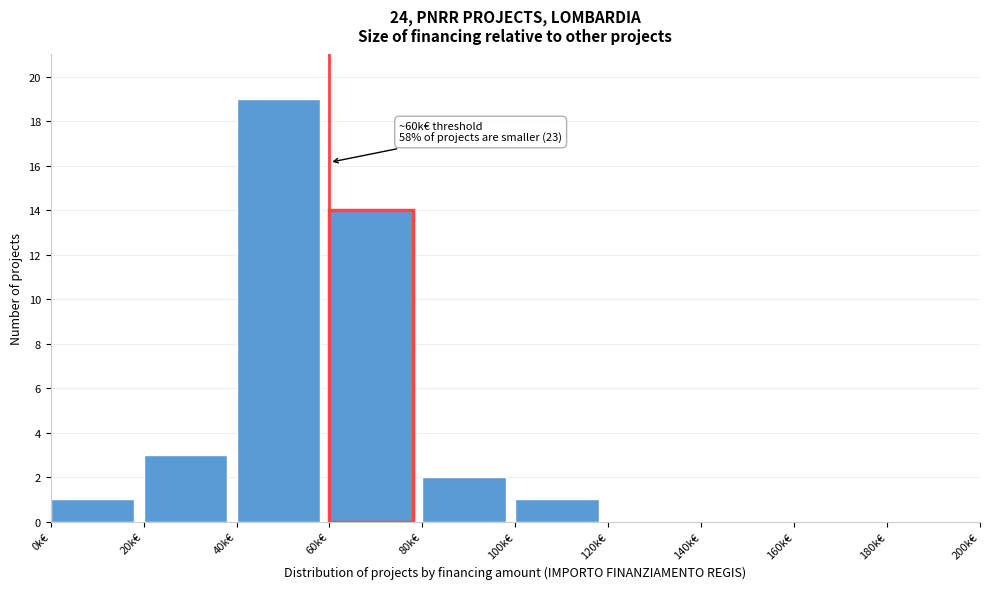

Reading right to left, extract all data points from this chart.

180k€=0	160k€=0	140k€=0	120k€=0	100k€=1	80k€=2	60k€=14	40k€=19	20k€=3	0k€=1